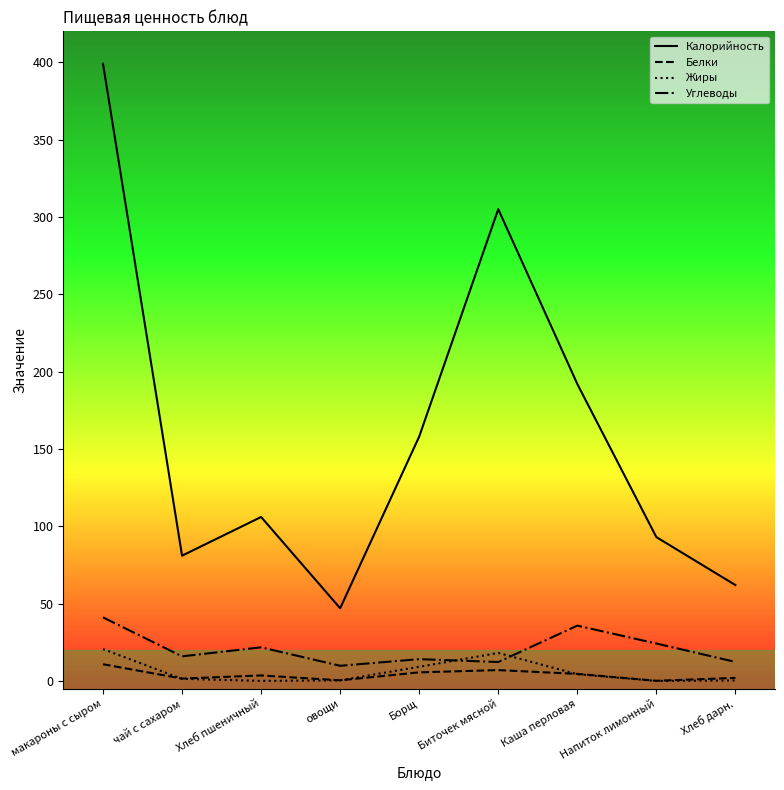

What is the average value of the Калорийность series?

160.3